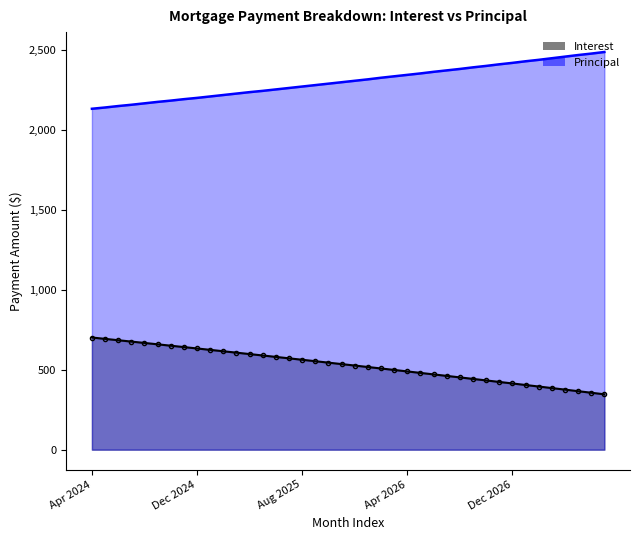

The Interest series shows 452.1 at 28. True or false?

True